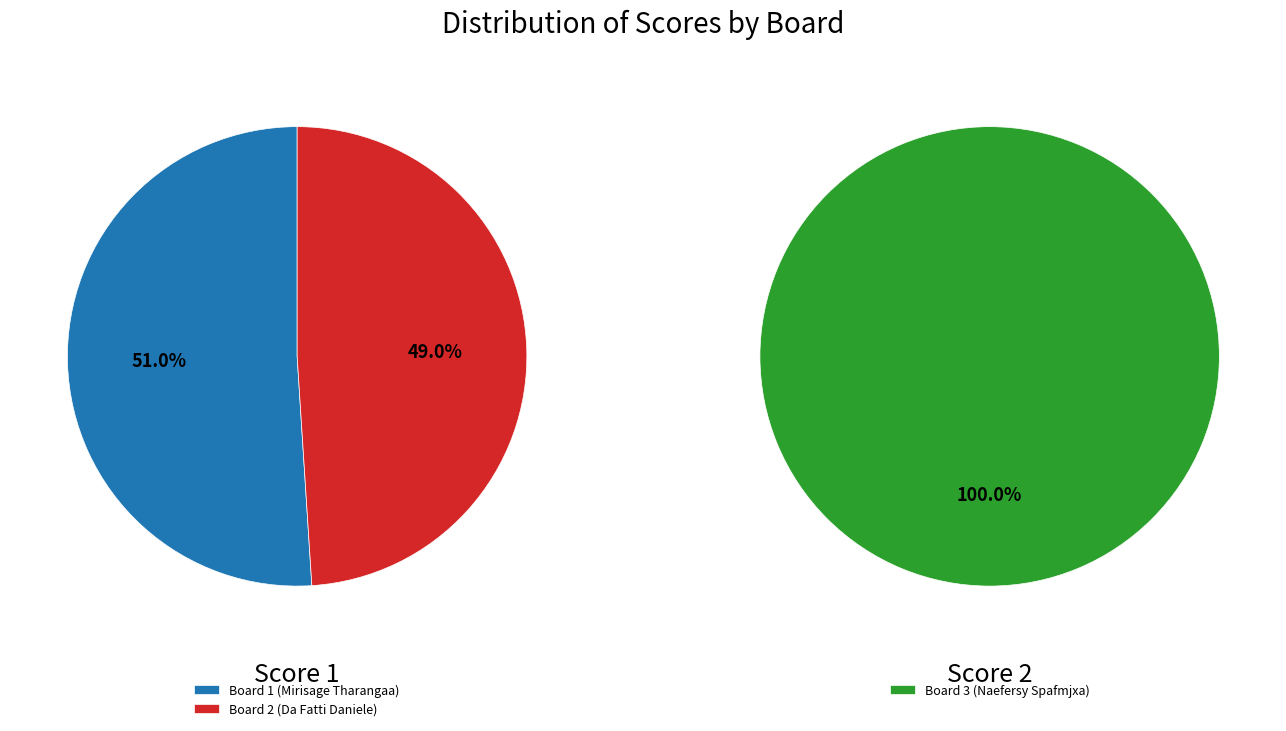

Which slice represents more than half of the pie?

Board 1 (Mirisage Tharangaa)